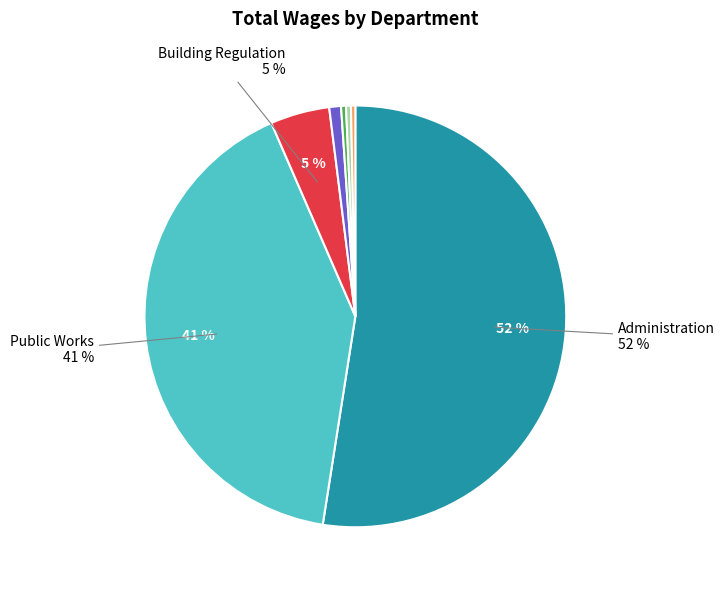

To the nearest percent, what is the average slice percentage?

14%